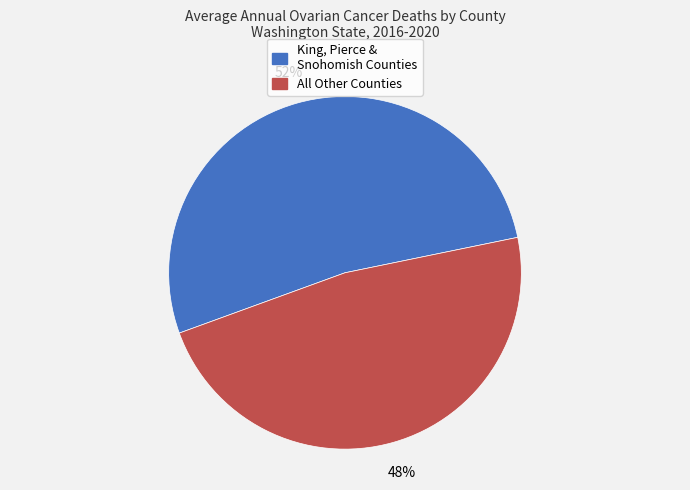

How many slices are in this pie chart?

2